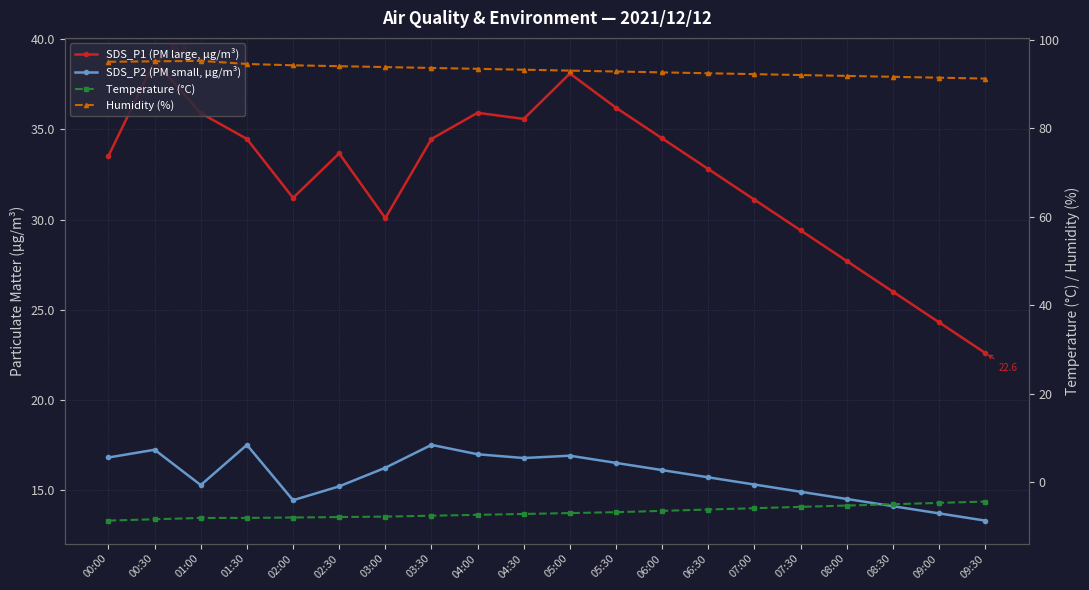

How many lines are shown in the chart?

4